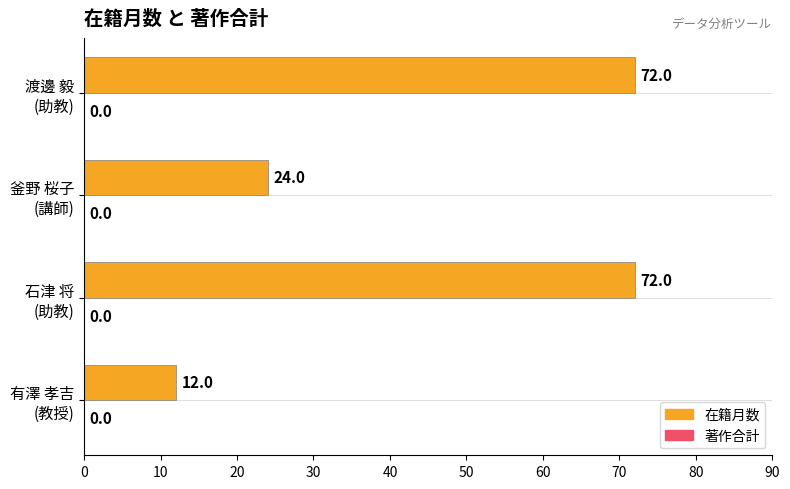

Reading top to bottom, what are all the values shown in this chart?

72	24	72	12